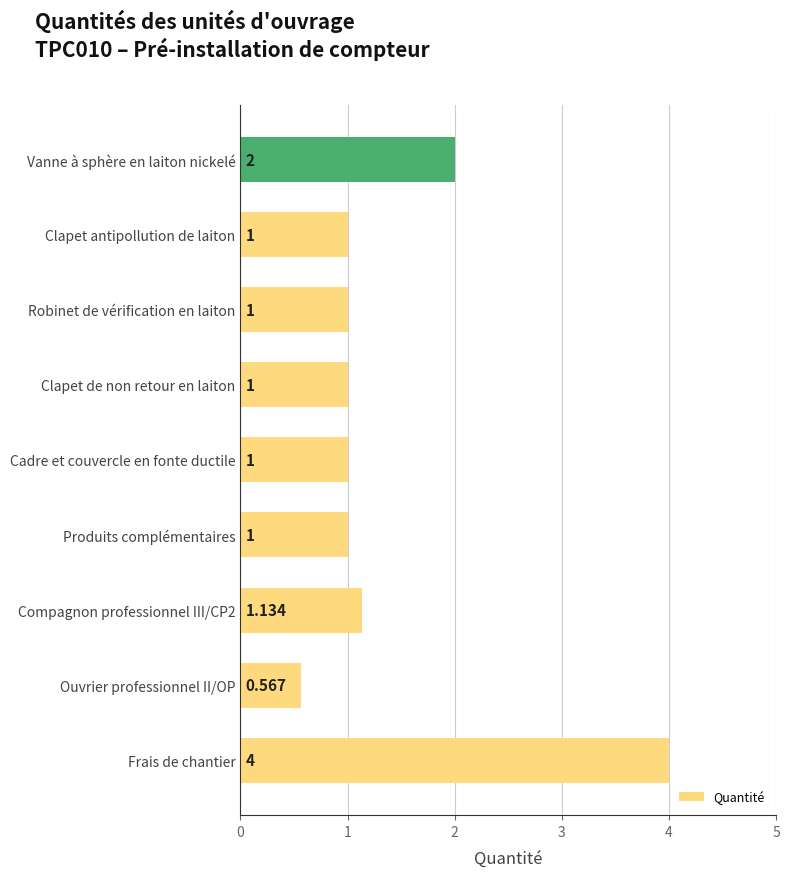

How many data points are less than 1?

1